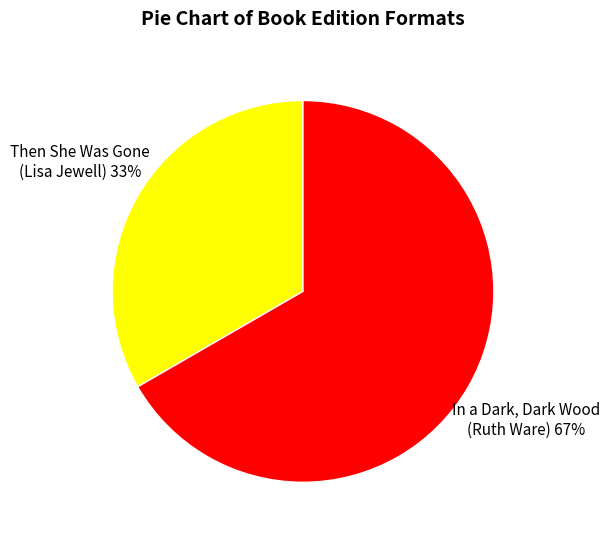

Combined, do In a Dark, Dark Wood (Ruth Ware) and Then She Was Gone (Lisa Jewell) account for over 50%?

Yes